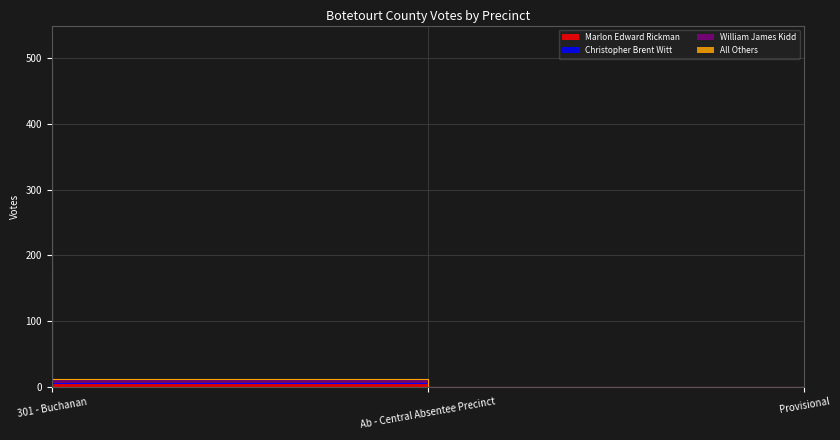

What is the label of the 3rd point from the left?

Provisional